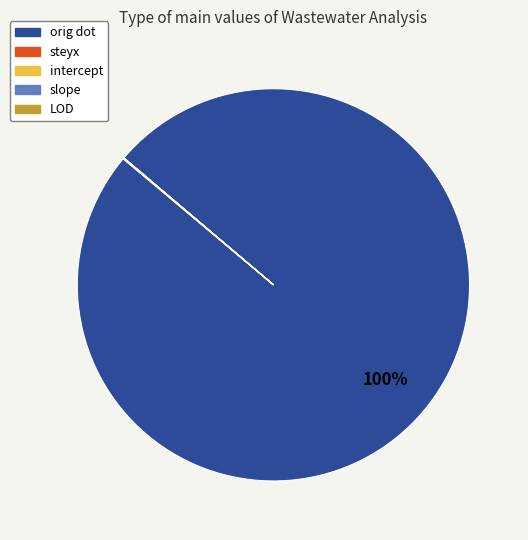

To the nearest percent, what percentage of the pie is orig dot?

100%